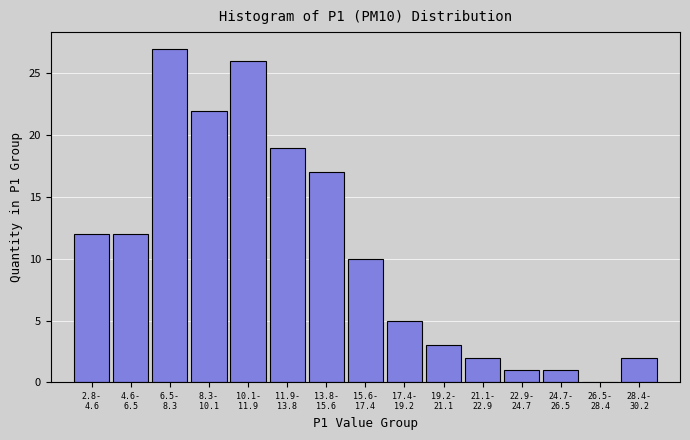

What is the maximum value shown in the chart?

27